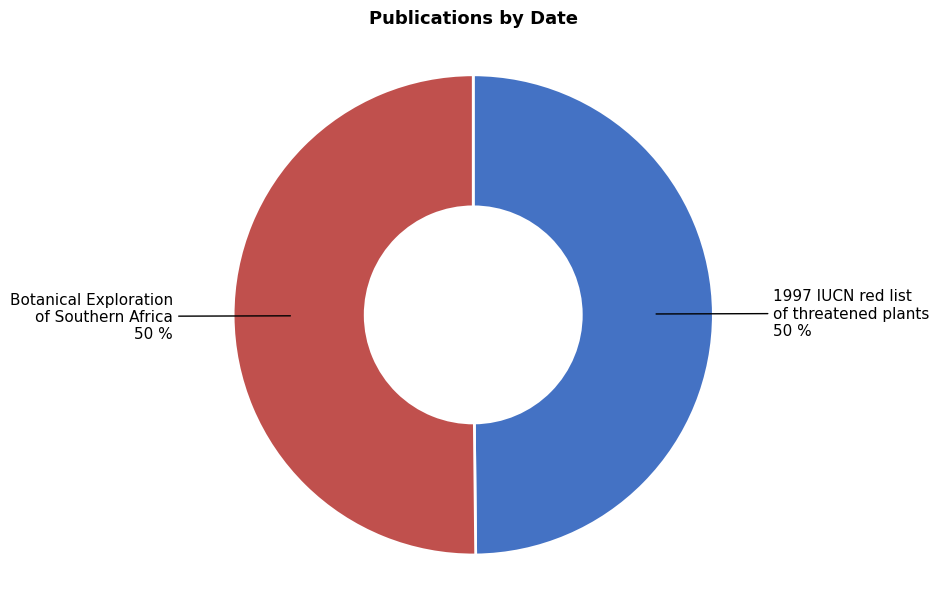

Do Botanical Exploration of Southern Africa and 1997 IUCN red list of threatened plants together represent more than half of the pie?

Yes